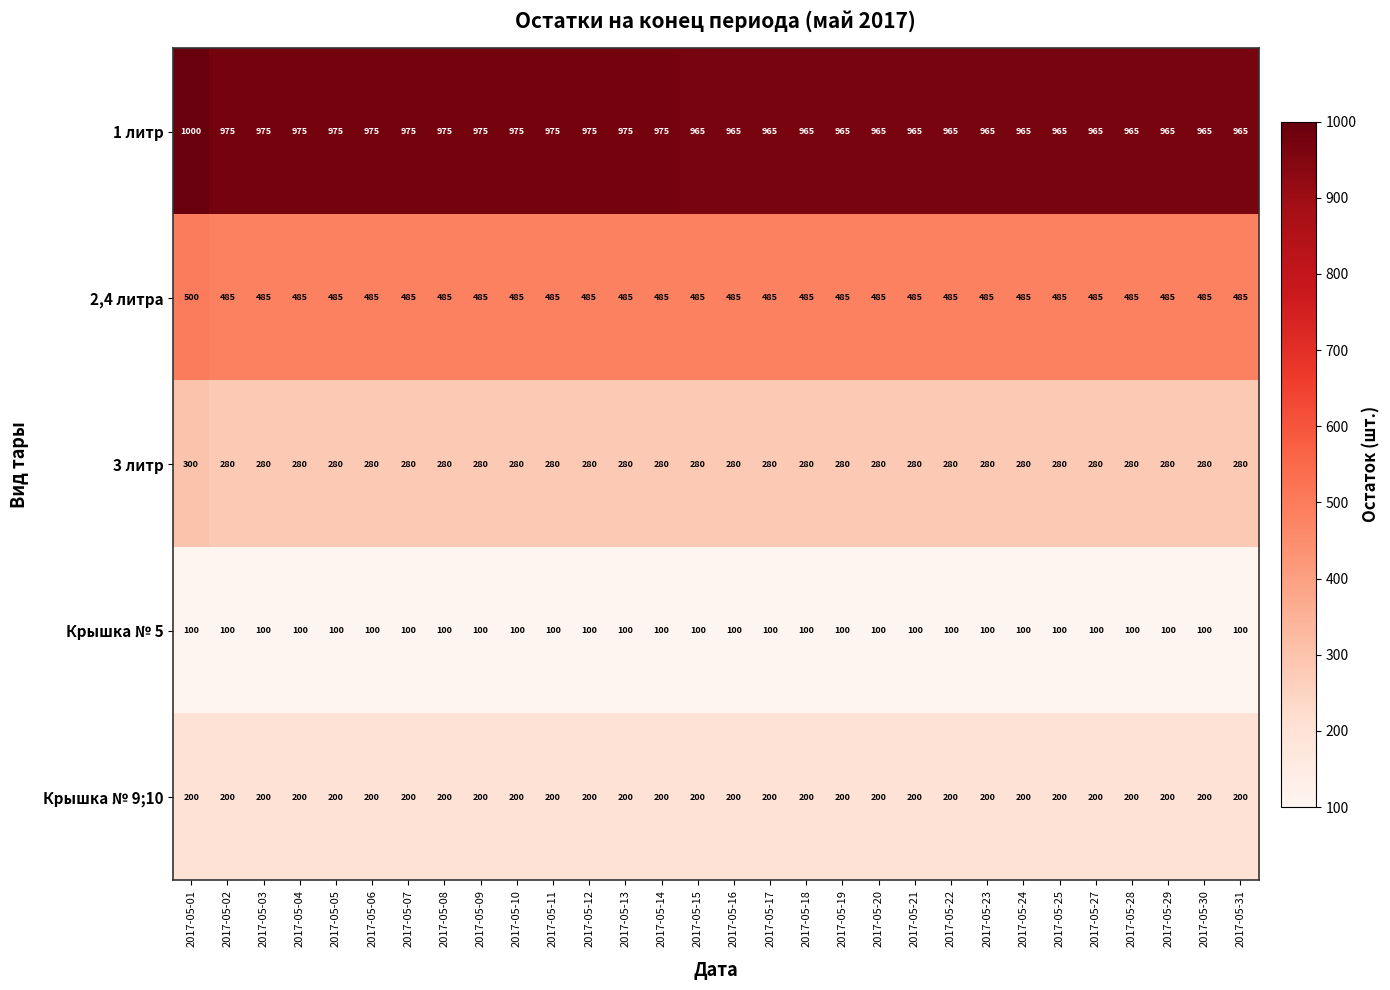

What is the sum of the 2,4 литра values at 2017-05-18 and 2017-05-15?

970